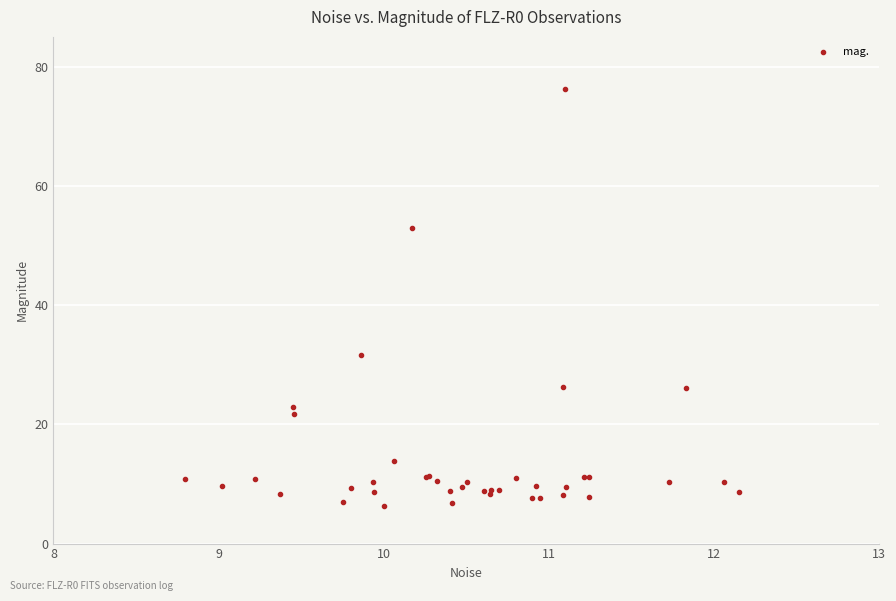

What Y value in the scatter plot is closest to 41?

31.6